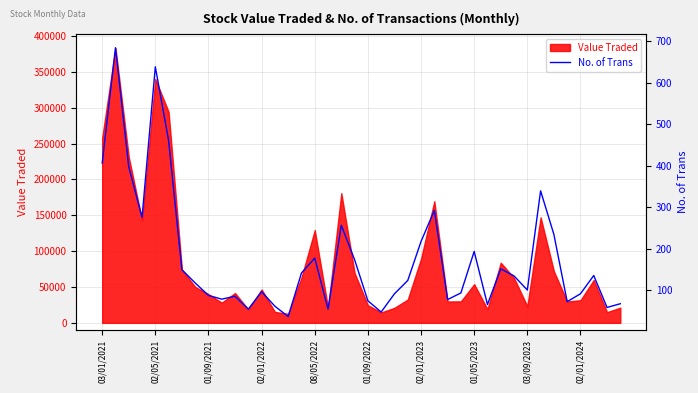

How many values are below 124?

20